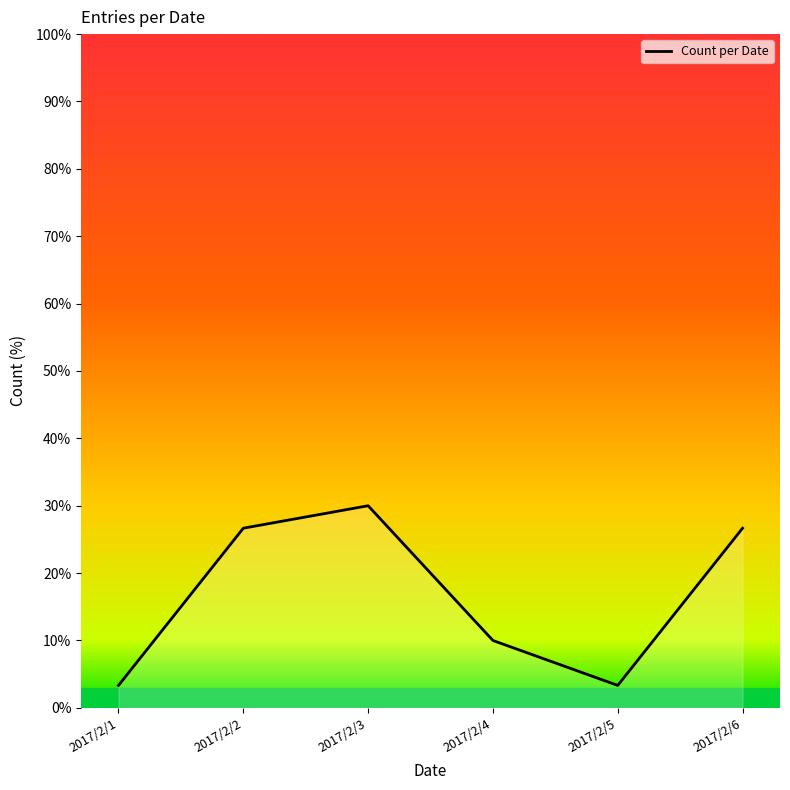

Rank the categories by value from highest to lowest.

2017/2/3, 2017/2/2, 2017/2/6, 2017/2/4, 2017/2/1, 2017/2/5